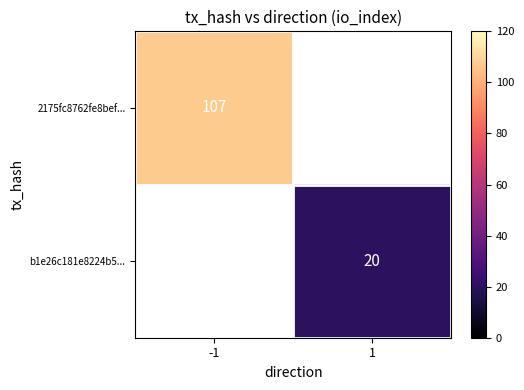

True or false: b1e26c181e8224b5... has a value of 29 at 1.

False